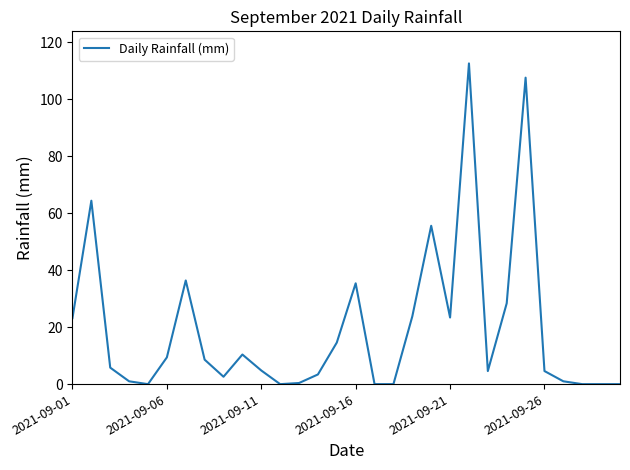

What is the greatest value displayed?

112.6